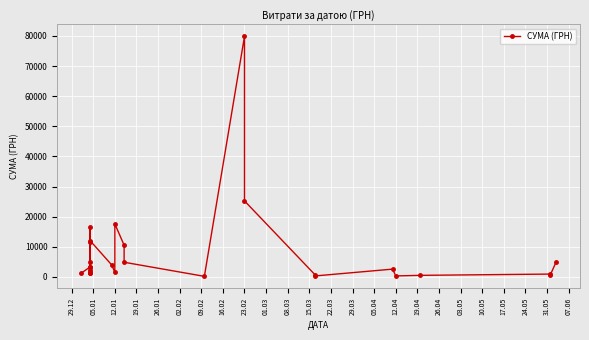

What is the difference between the second highest and minimum values?

25051.0